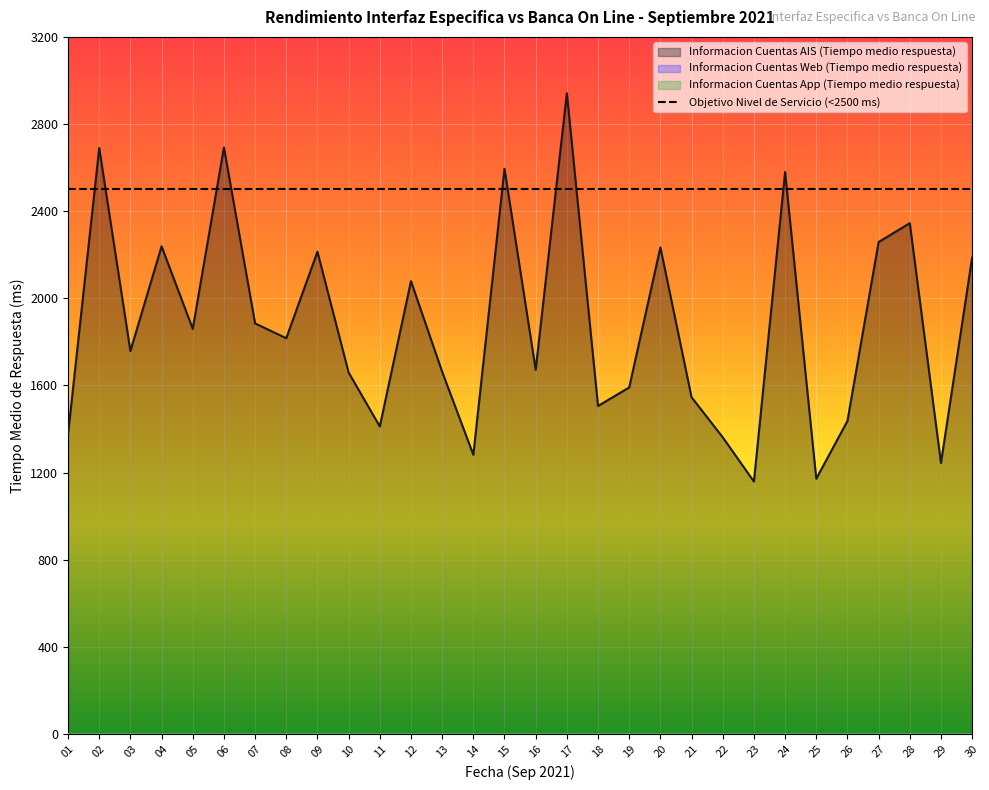

Which label corresponds to the largest value in the chart?

17